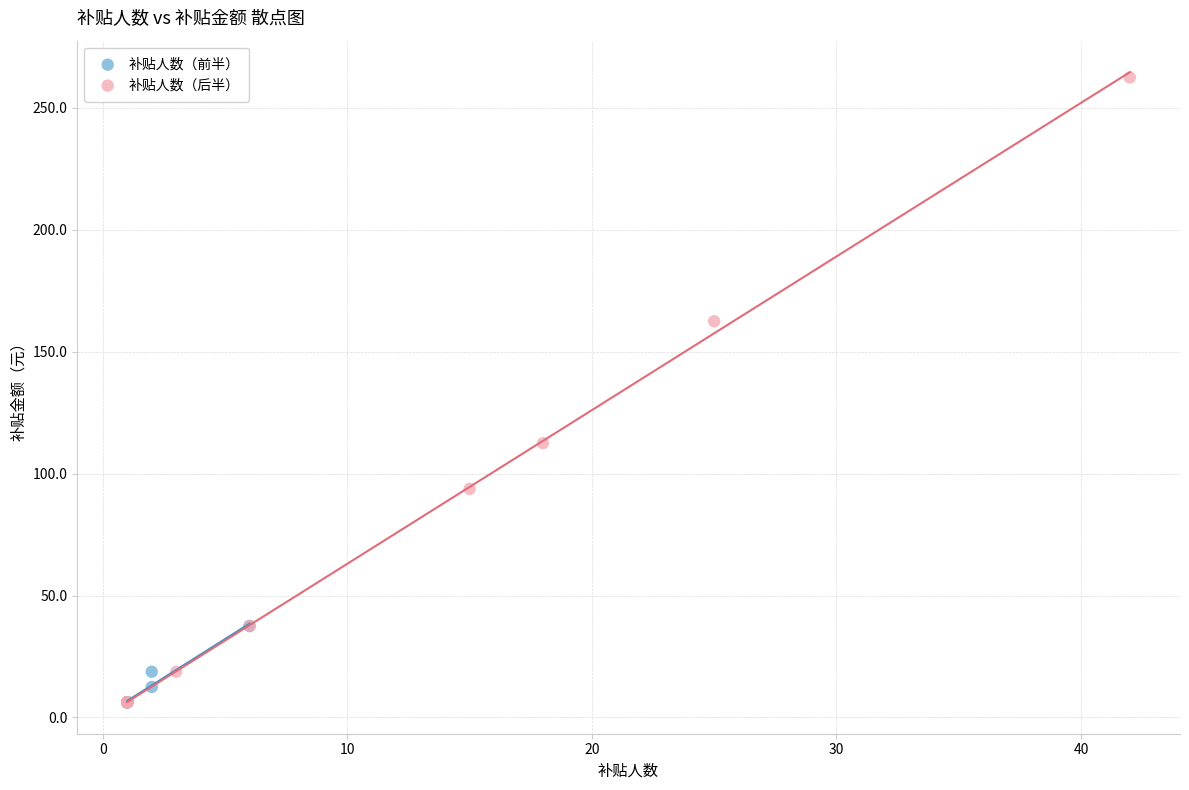

Which series has the largest Y range (max minus min)?

补贴人数（后半）